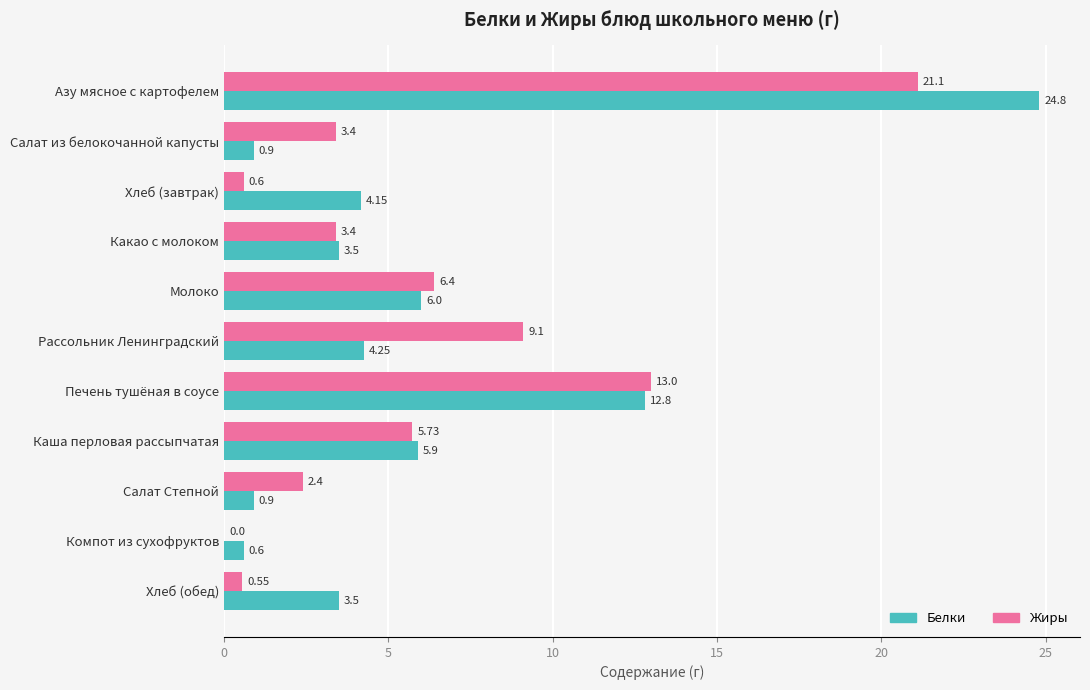

Where is Белки nearest to the value 12?

Печень тушёная в соусе